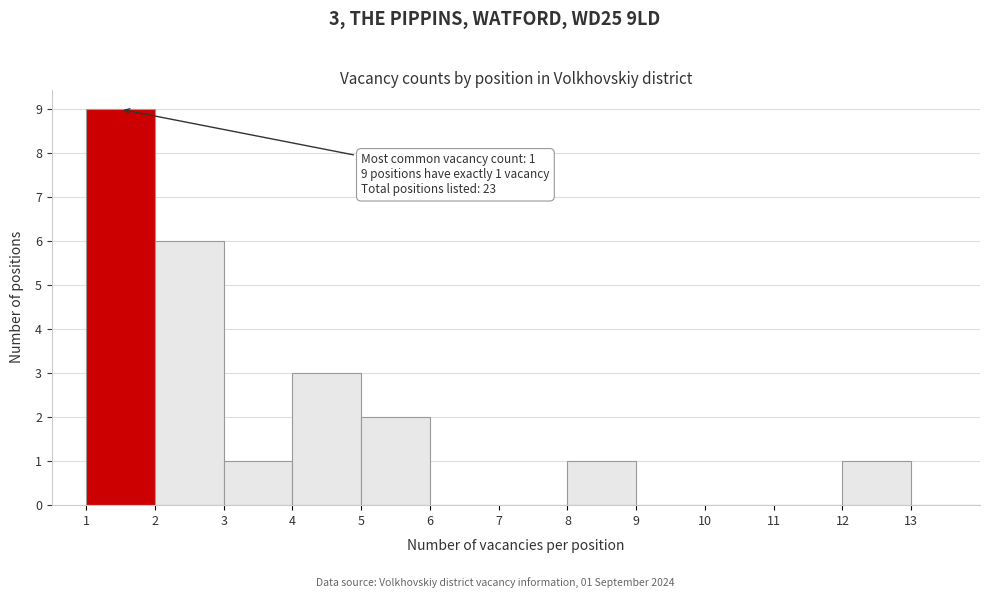

Which range on the x-axis has the tallest bar?

1 to 2